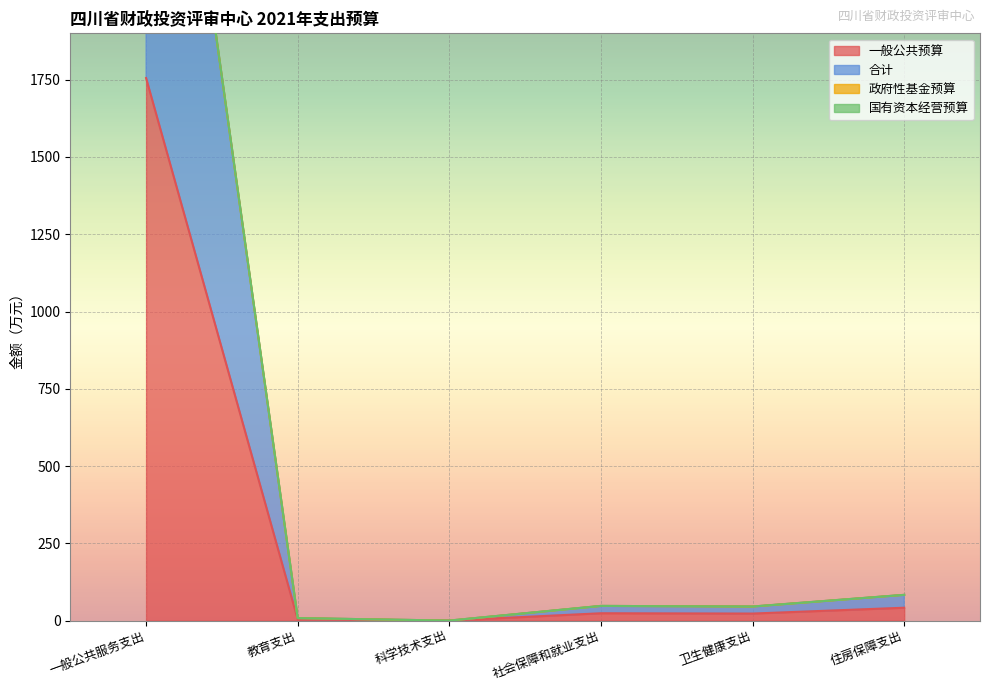

What is the maximum value for 一般公共预算?

1755.3